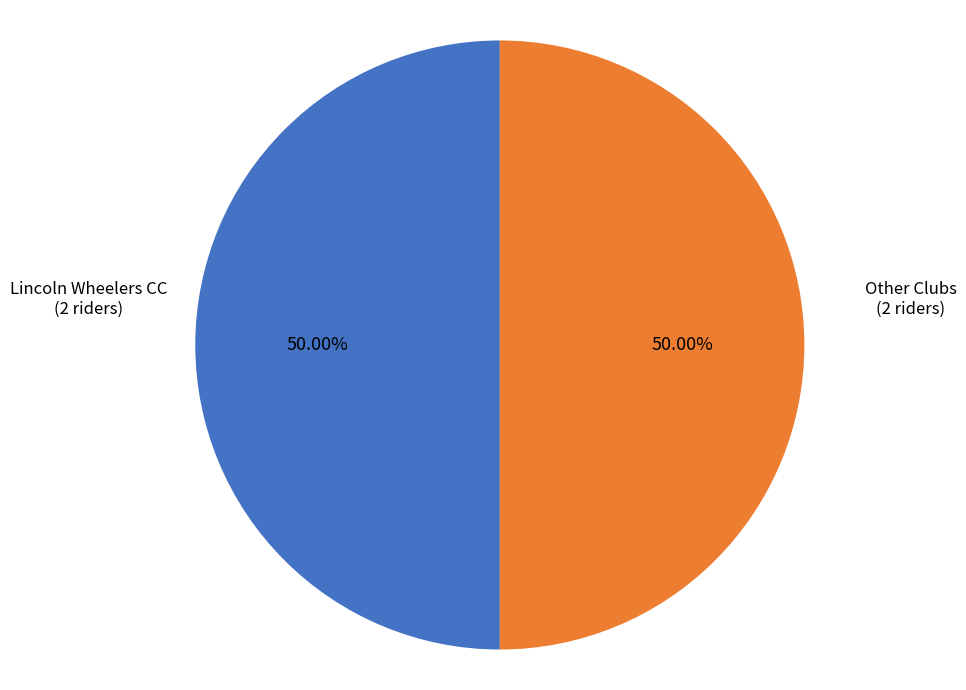

How many segments does this pie chart have?

2